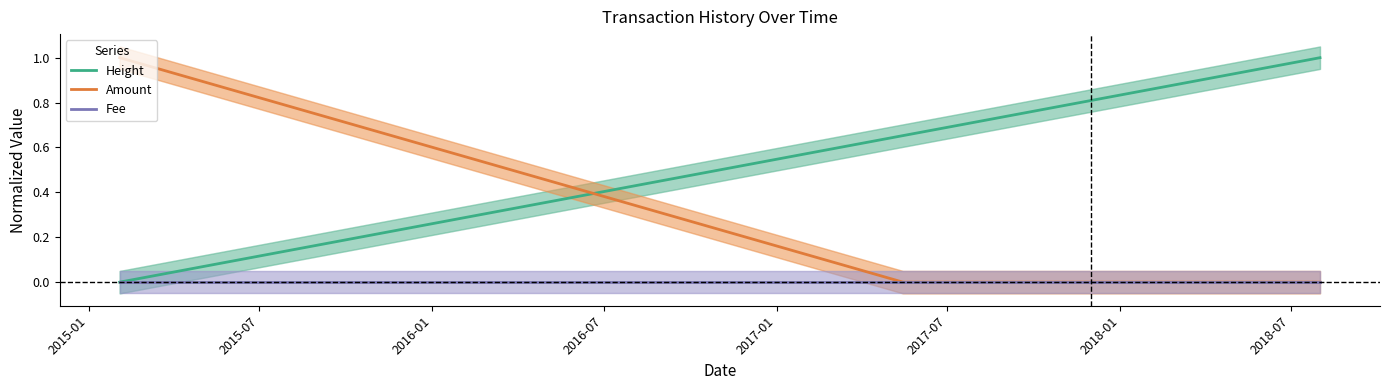

Reading right to left, transcribe all the data shown in this chart.

Height: 1.0	1.0	0.9	0.7	0.7	0.0
Amount: 0.0	0.0	0.0	0.0	0.0	1.0
Fee: 0.0	0.0	0.0	0.0	0.0	0.0